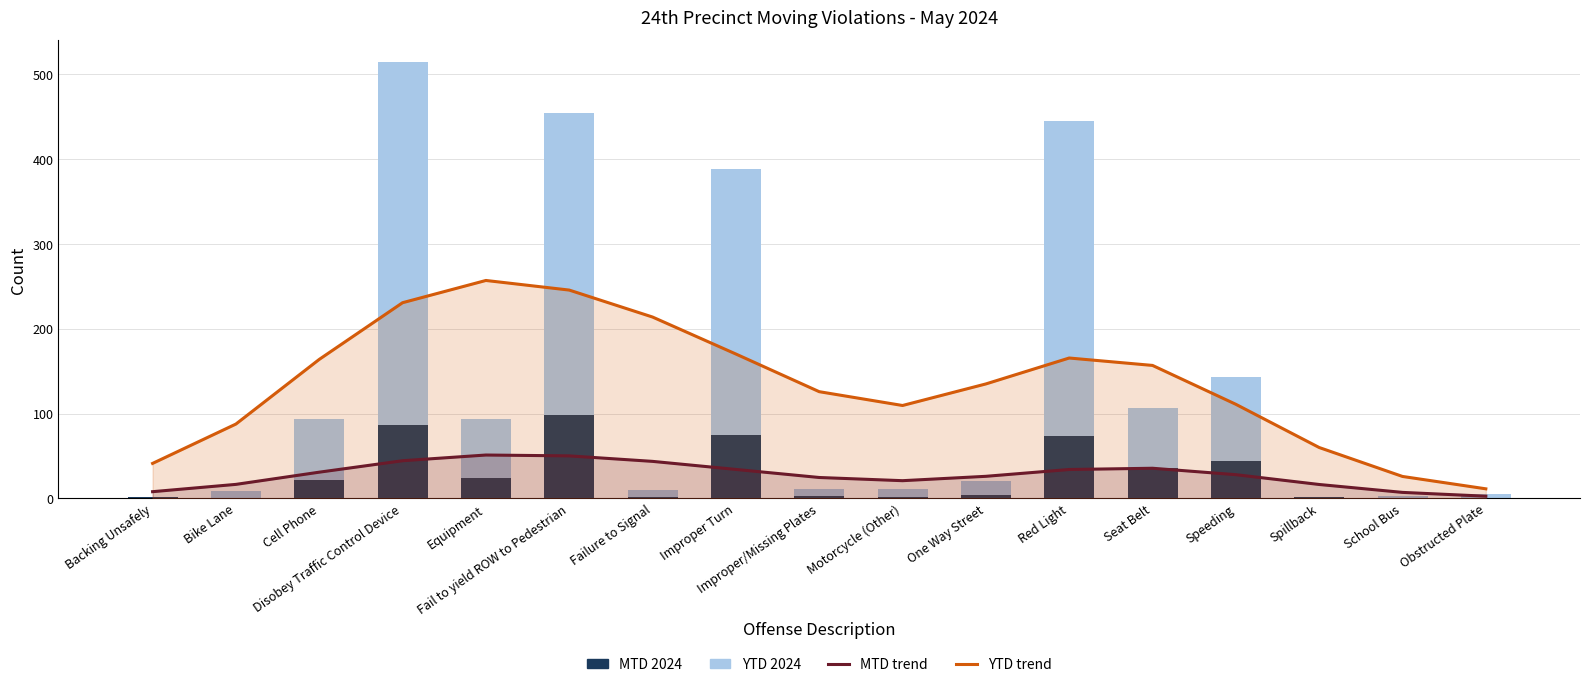

Reading left to right, what are all the values shown in this chart?

YTD 2024 trend: 41.1	87.6	163.9	230.7	257.0	245.6	213.8	170.2	125.8	109.5	134.9	165.5	156.7	110.9	59.9	25.7	11.2
MTD 2024 trend: 7.8	16.4	30.8	44.3	51.0	50.0	43.5	34.0	24.5	20.8	25.9	34.0	35.4	27.8	16.3	6.9	2.5
YTD 2024: 2.0	9.0	93.0	515.0	93.0	455.0	10.0	388.0	11.0	11.0	20.0	445.0	106.0	143.0	1.0	3.0	5.0
MTD 2024: 1.0	0.0	22.0	87.0	24.0	98.0	1.0	75.0	3.0	2.0	4.0	74.0	36.0	44.0	1.0	0.0	0.0